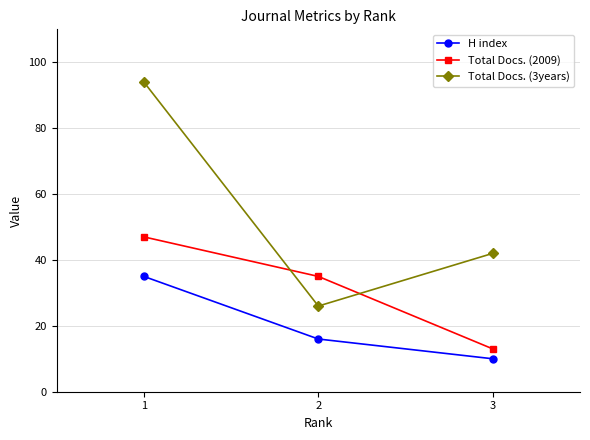

How many lines are shown in the chart?

3